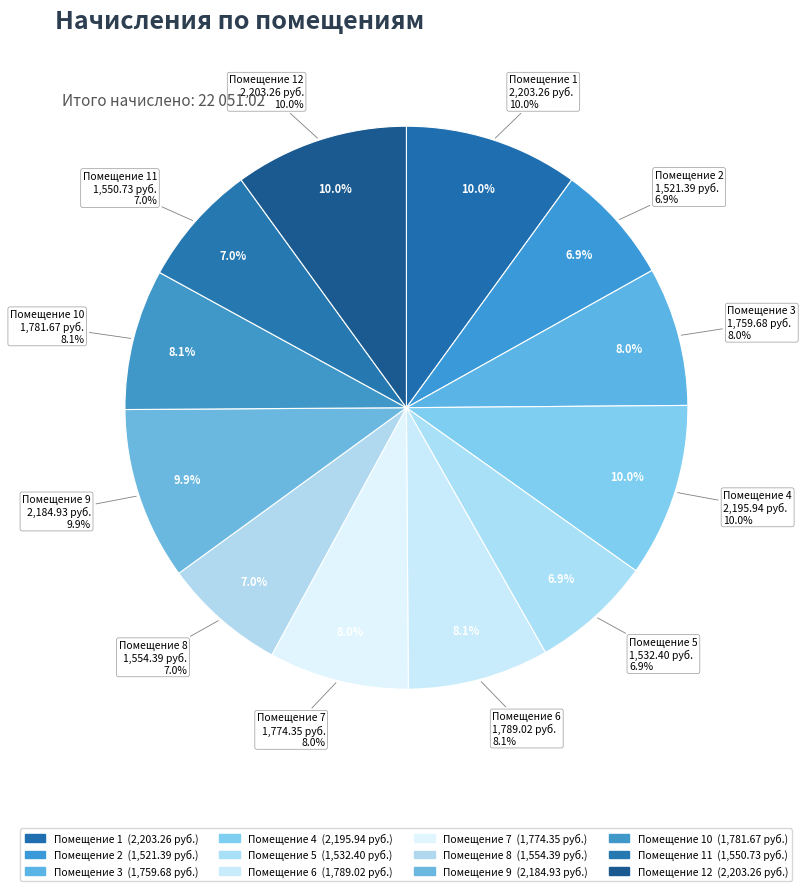

Which category has the biggest portion of the pie?

1